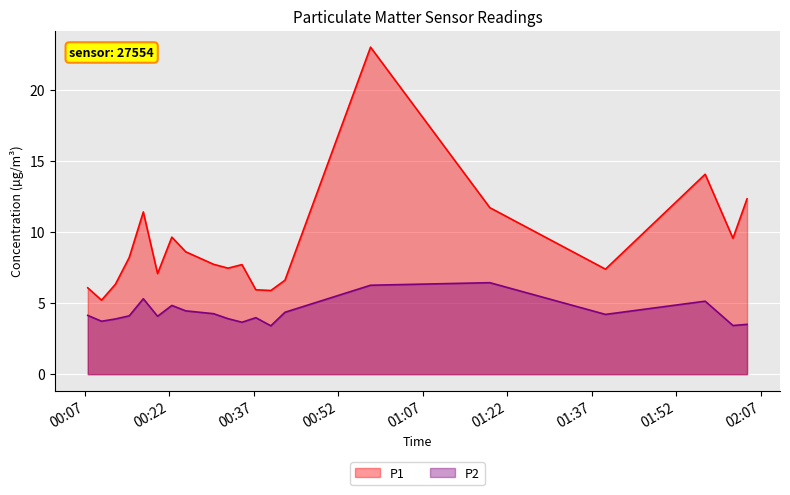

Where is P2 nearest to the value 4?

2023-04-02T00:37:22